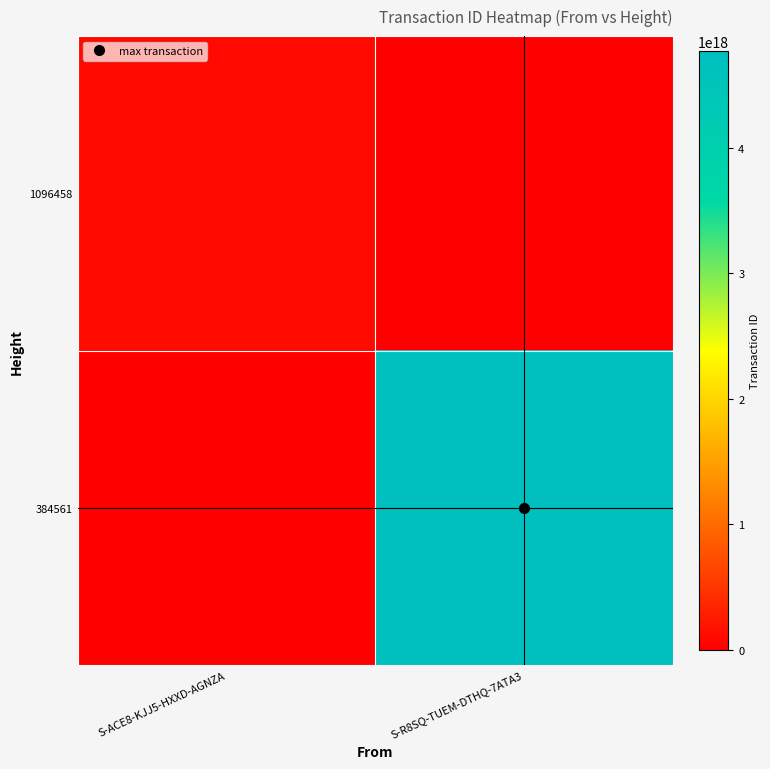

Reading left to right, list all the values displayed in this chart.

1096458: S-ACE8-KJJ5-HXXD-AGNZA=97455047394166784	S-R8SQ-TUEM-DTHQ-7ATA3=0
384561: S-ACE8-KJJ5-HXXD-AGNZA=0	S-R8SQ-TUEM-DTHQ-7ATA3=4769750122475736064